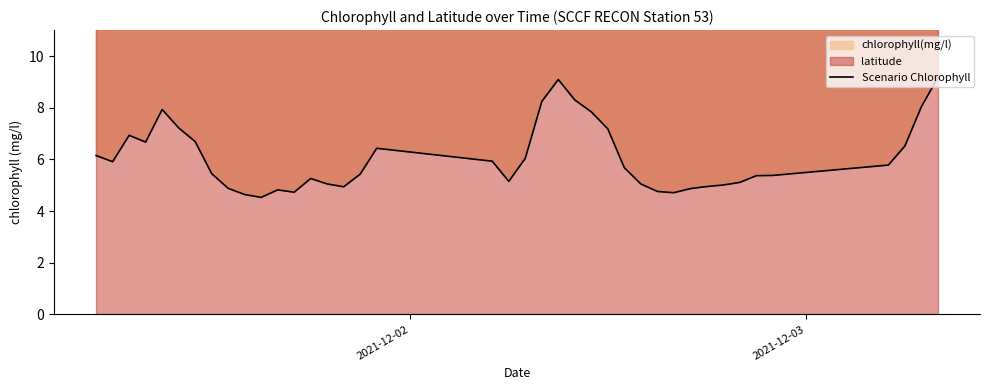

How many values are below 5?

10